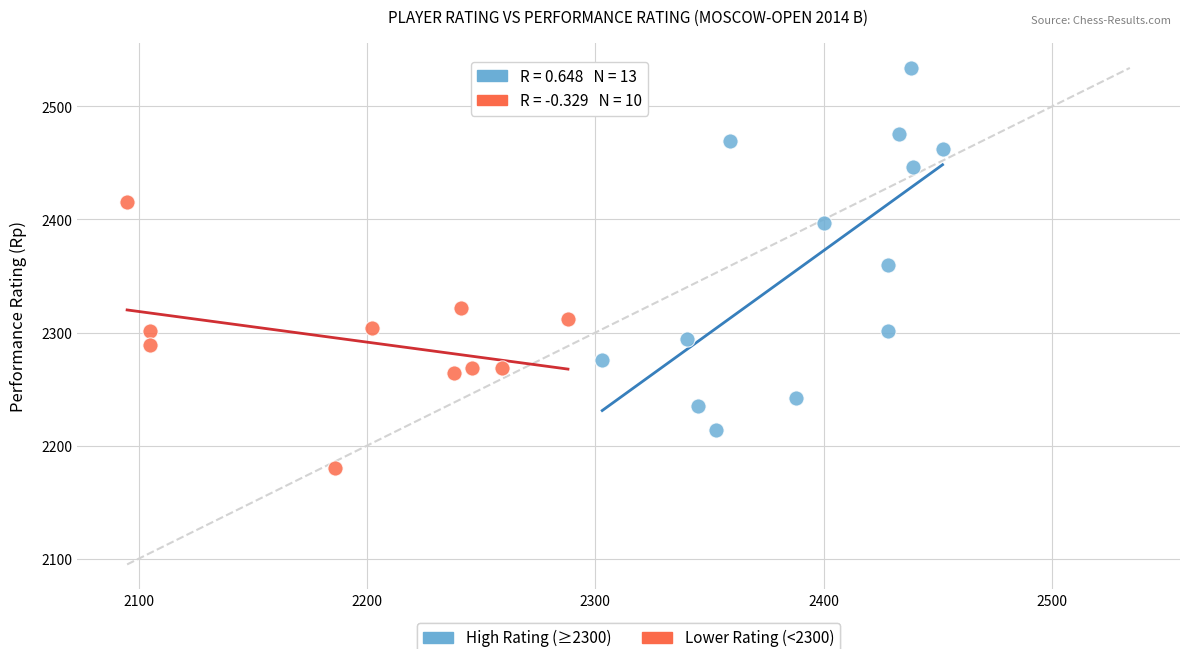

Which series reaches the minimum Y coordinate?

Lower Rating (<2300)